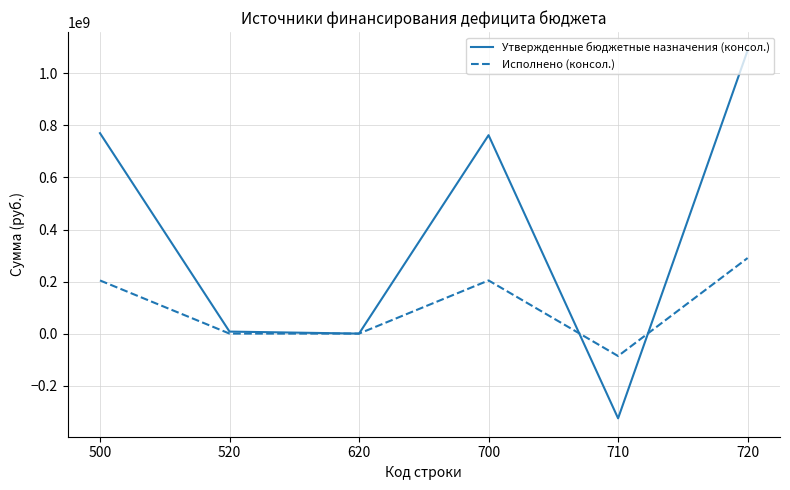

True or false: Исполнено (консол.) has a value of 134503838.4 at 500.

False